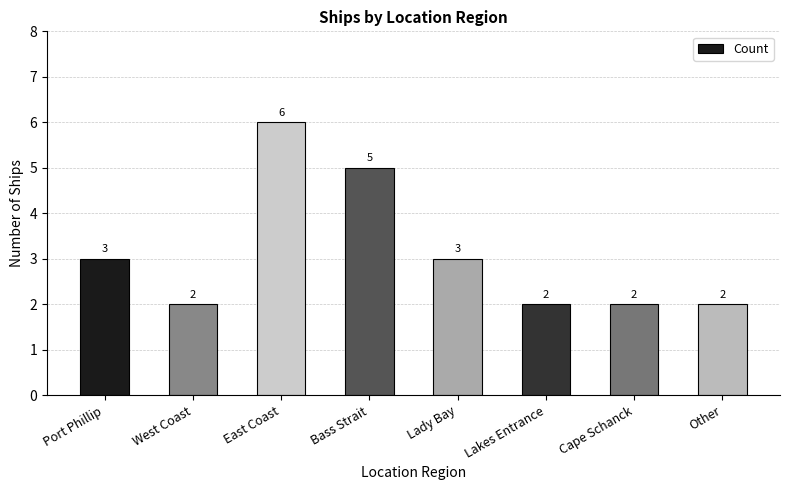

What is the approximate value at Lakes Entrance?

2